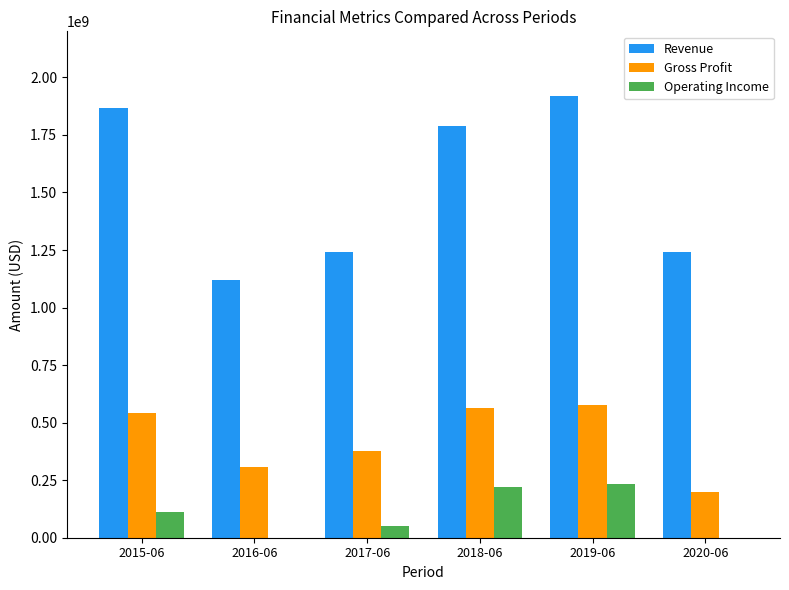

Which series has the widest spread of values?

Revenue